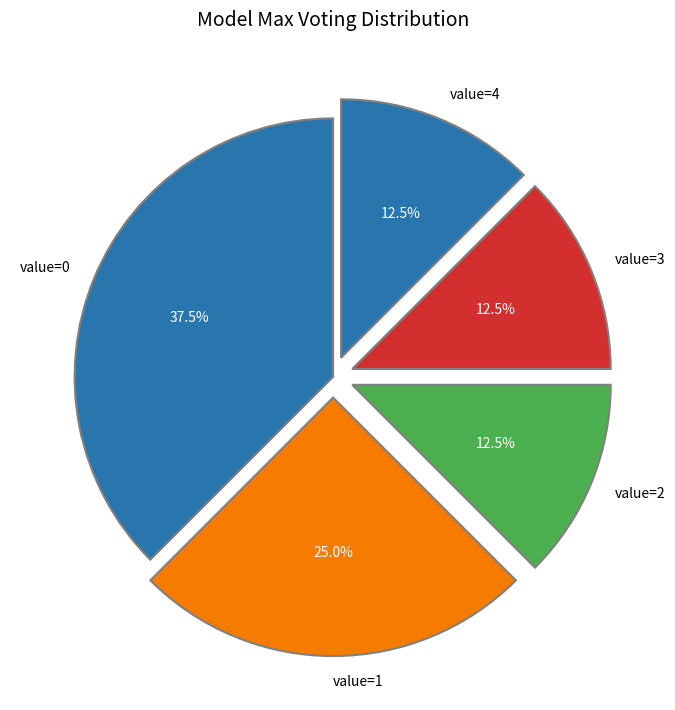

Does value=4 account for over 50% of the chart?

No